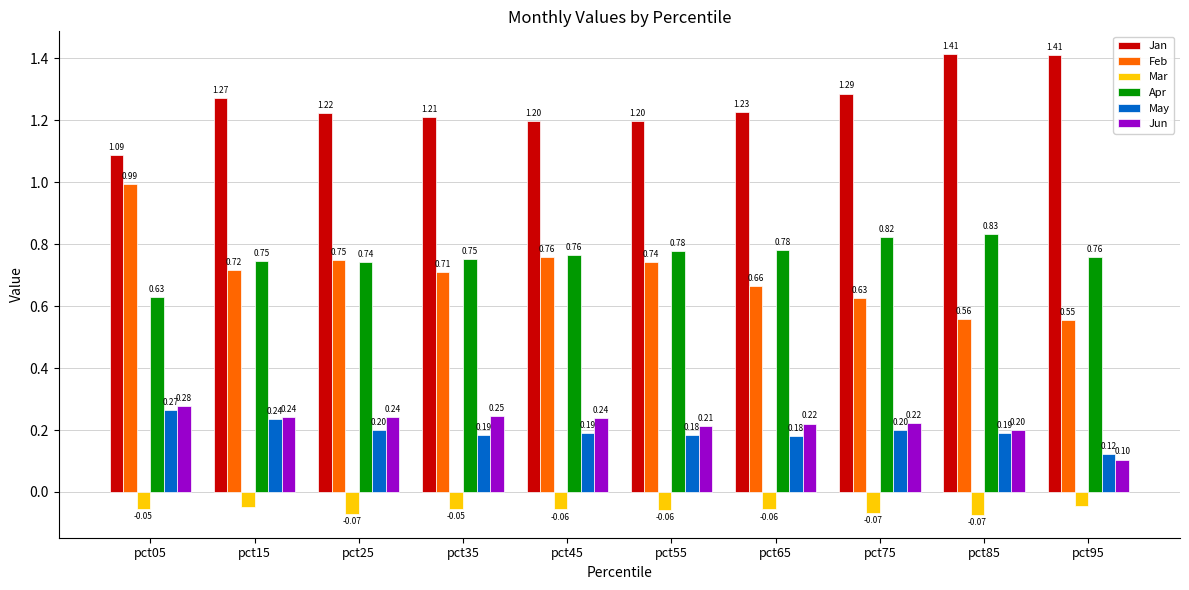

Which series has the widest spread of values?

Feb